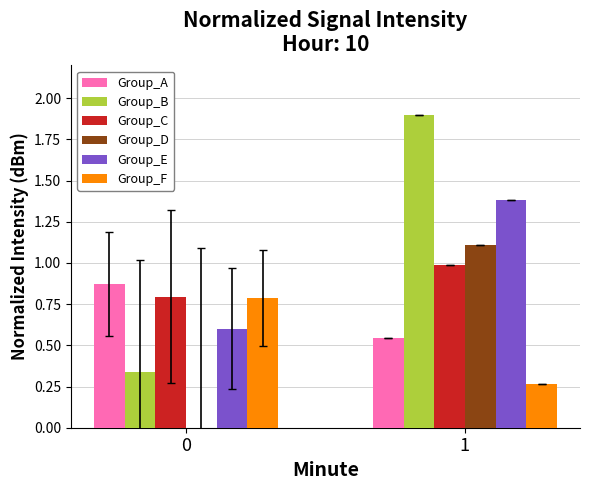

The value of Group_D at 1 is 0.5. True or false?

False